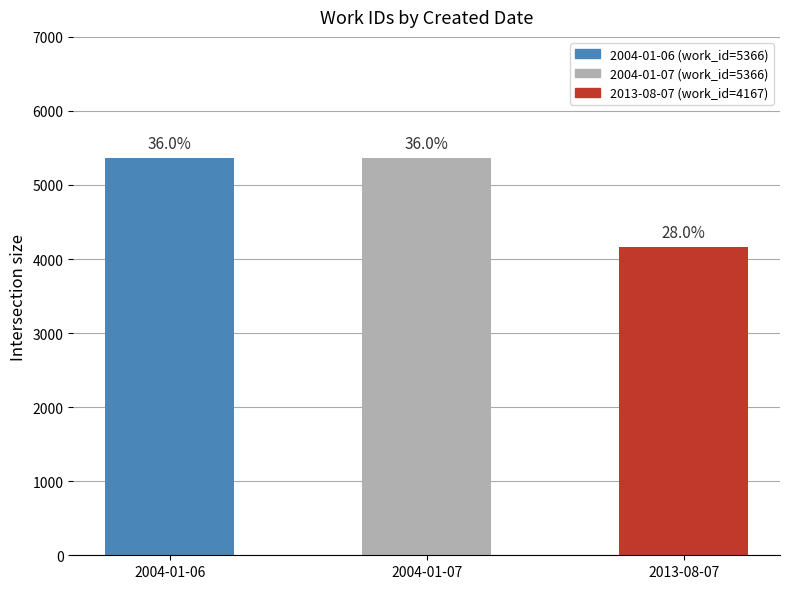

The chart shows a value of 5366 at 2004-01-06. True or false?

True